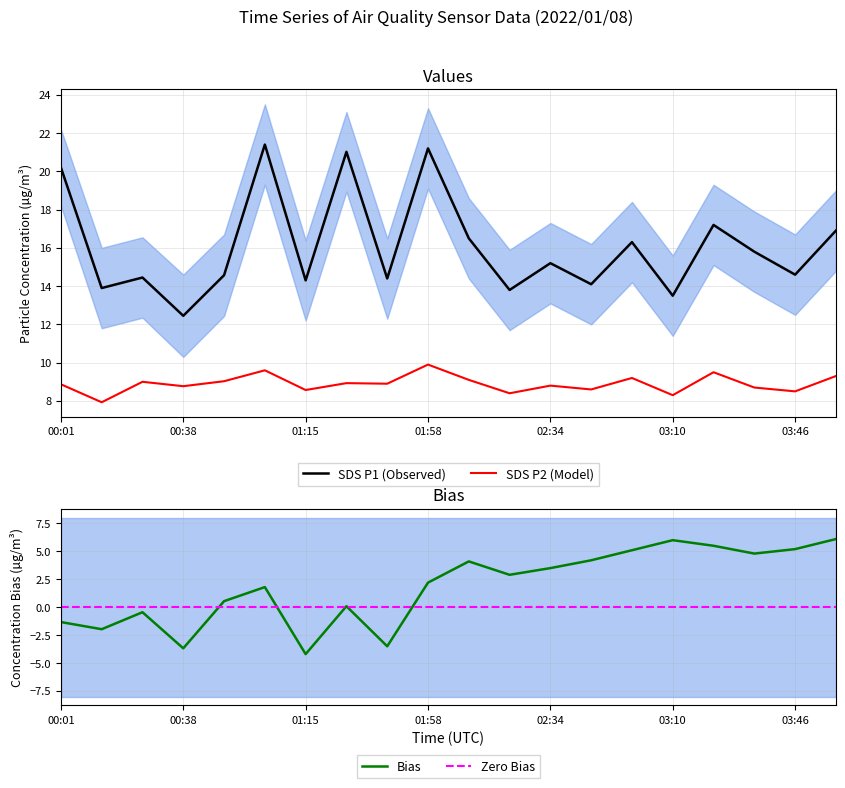

List the labels in order of SDS_P1 value, smallest first.

00:38, 03:10, 02:22, 00:14, 02:46, 01:15, 01:48, 00:26, 00:50, 03:46, 02:34, 03:34, 02:58, 02:10, 03:58, 03:22, 00:01, 01:22, 01:58, 01:02